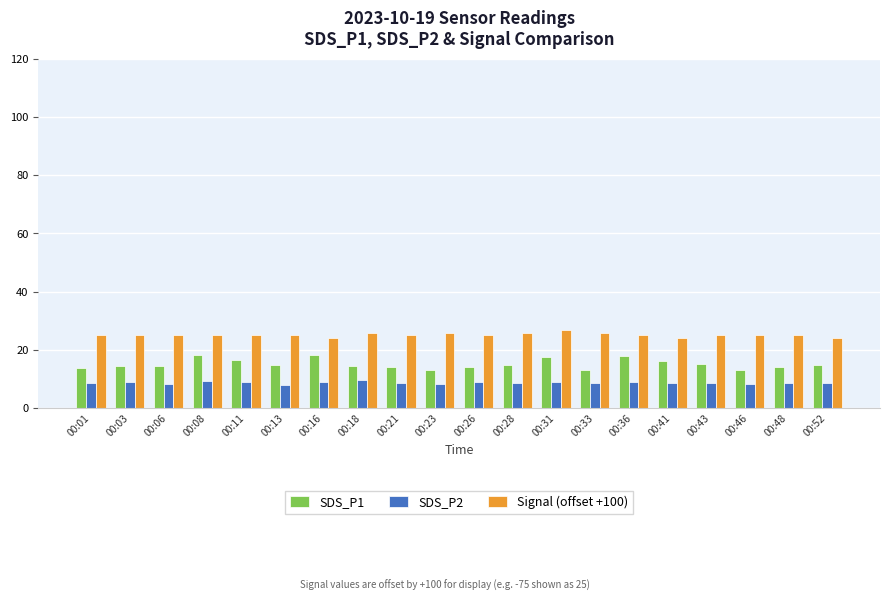

How many distinct data groups are displayed?

3